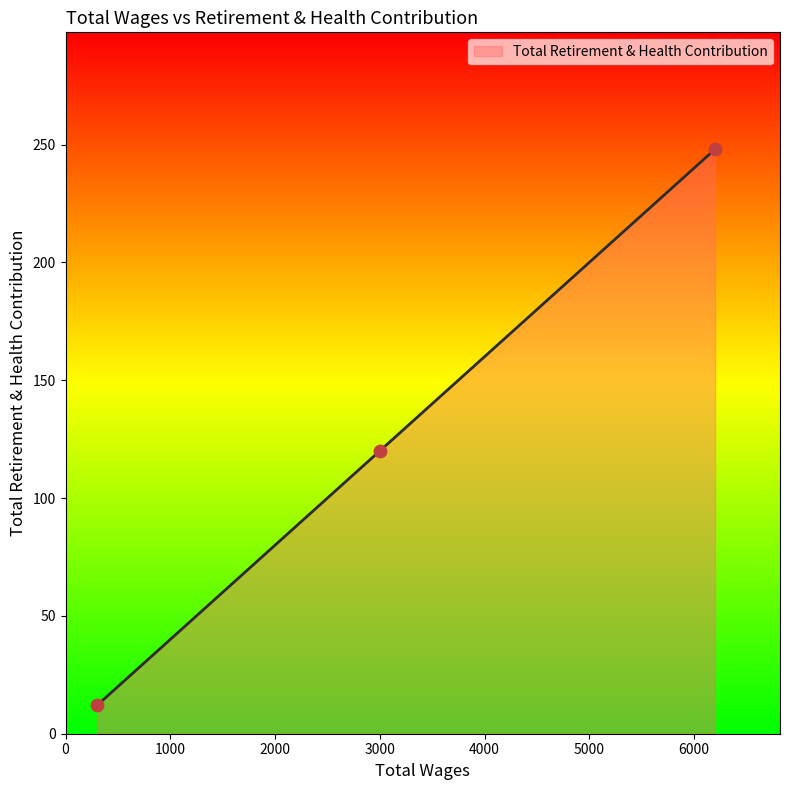

What is the smallest value displayed?

12